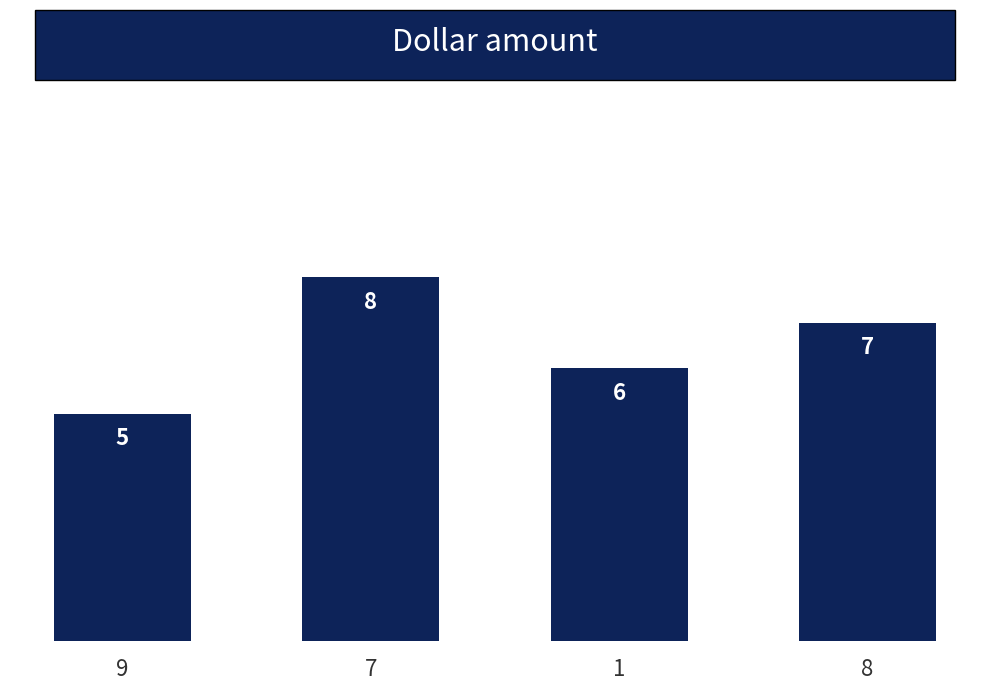

What is the sum of the values at 8 and 7?

15